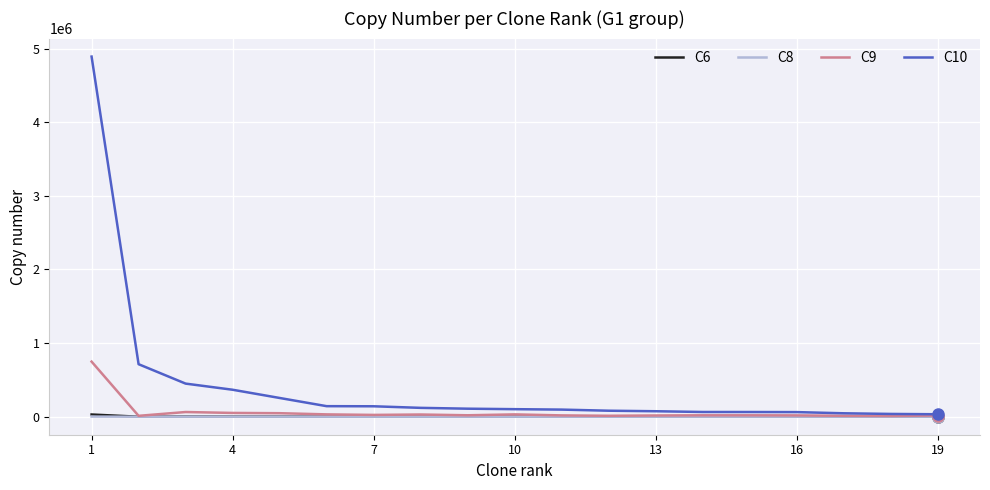

True or false: C6 has more than 0 interior local peaks.

True